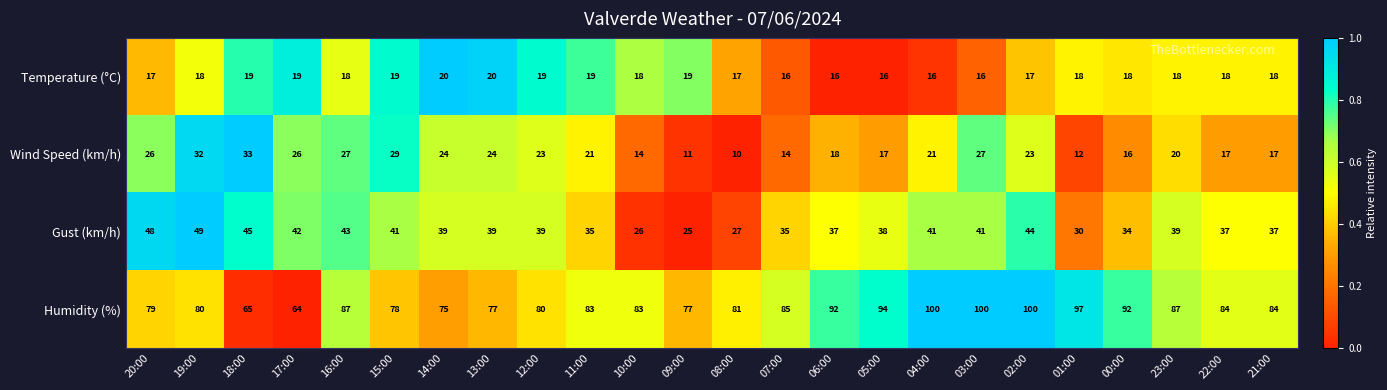

How many values in the Temperature (°C) series exceed 0?

22